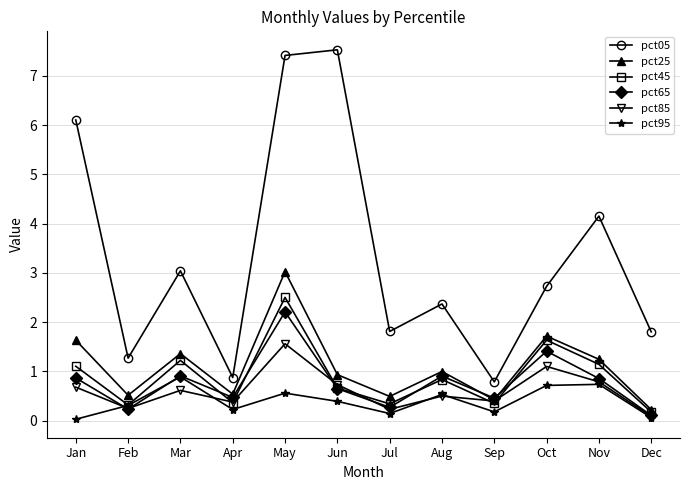

How many interior local peaks does the pct45 series have?

4